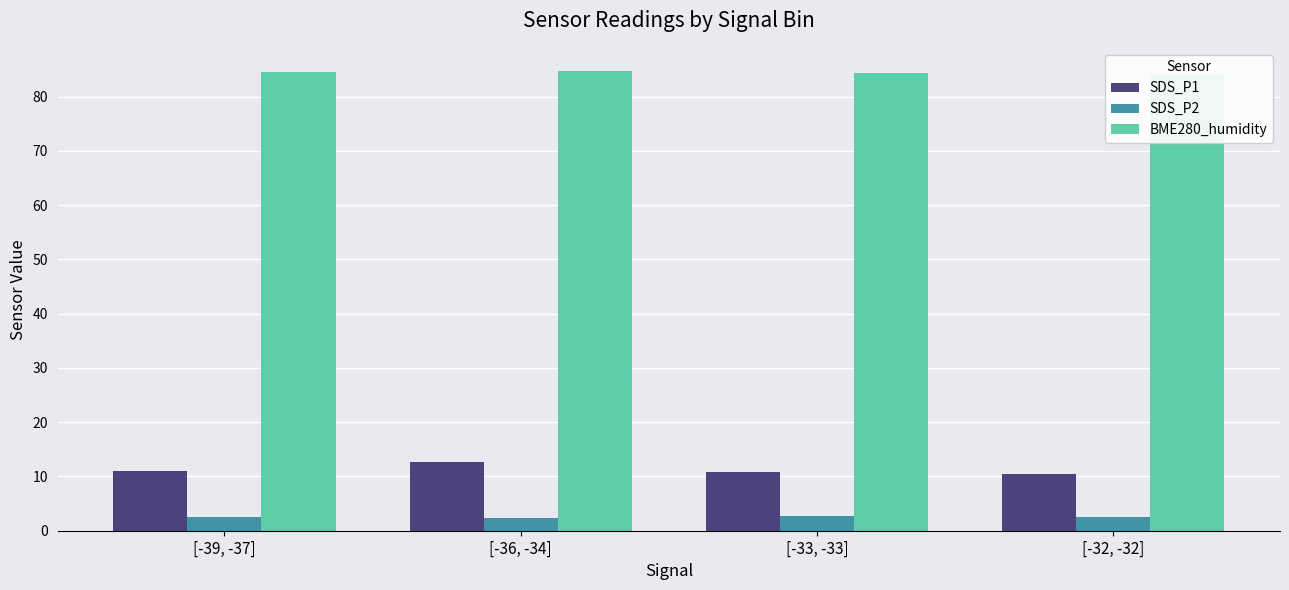

Is it true that SDS_P1 equals 10.5 at [-32, -32]?

True